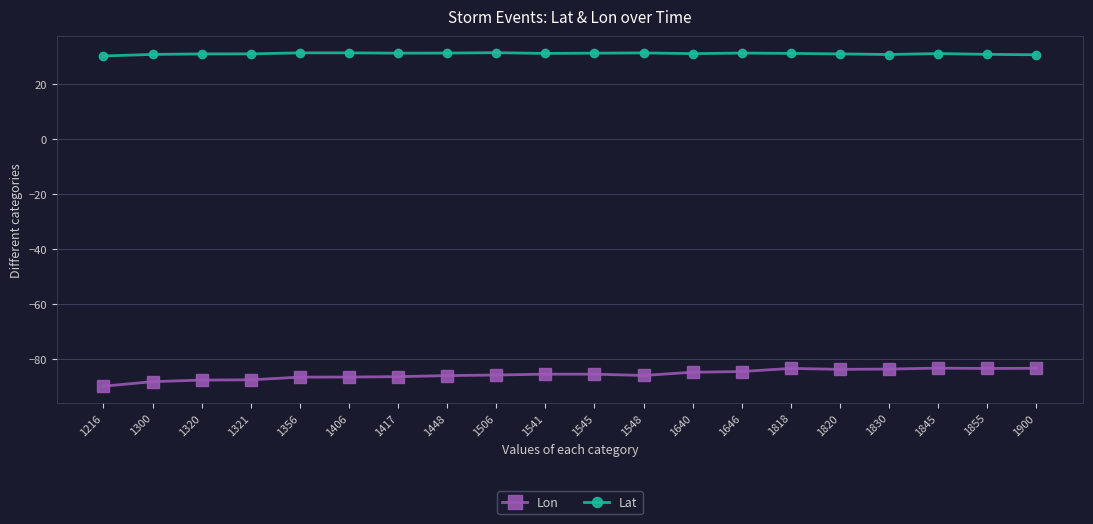

True or false: Lat and Lon cross at least once.

False